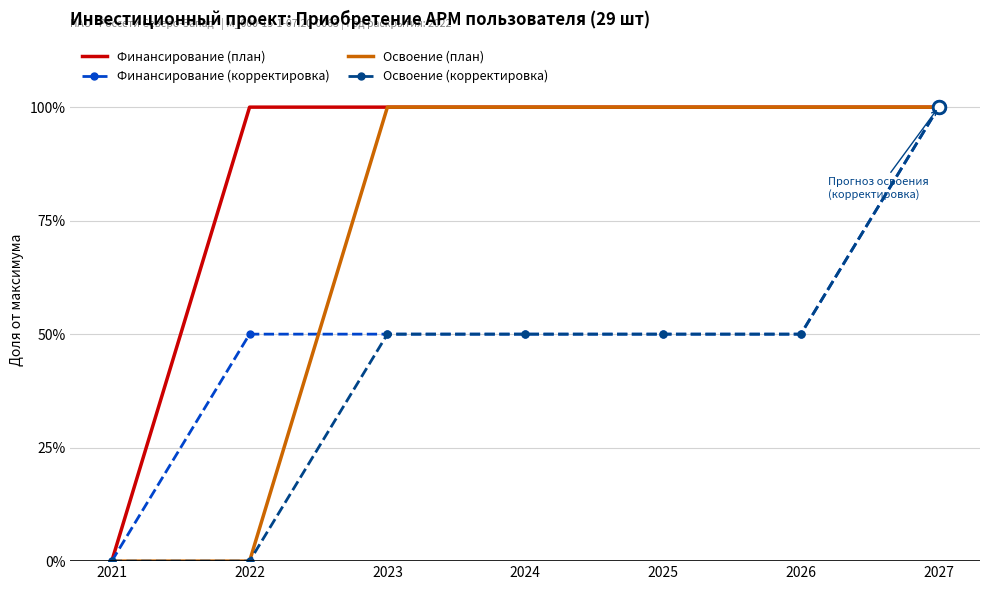

Reading left to right, what are all the values shown in this chart?

Финансирование (план): 2021=0	2022=100	2023=100	2024=100	2025=100	2026=100	2027=100
Финансирование (корректировка): 2021=0	2022=50	2023=50	2024=50	2025=50	2026=50	2027=100
Освоение (план): 2021=0	2022=0	2023=100	2024=100	2025=100	2026=100	2027=100
Освоение (корректировка): 2021=0	2022=0	2023=50	2024=50	2025=50	2026=50	2027=100